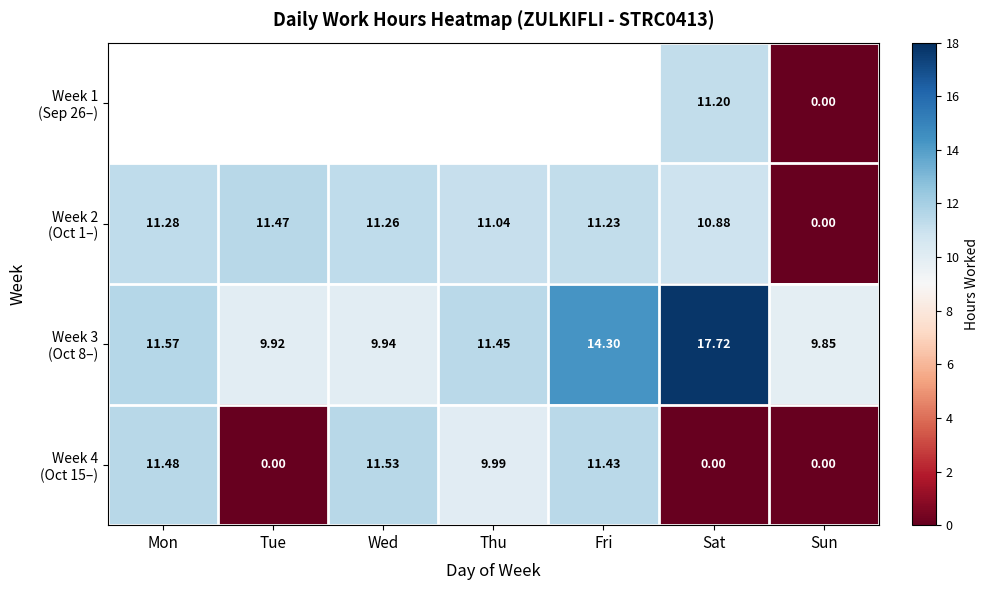

Where is Week 3 (Oct 8–) nearest to the value 13?

Fri